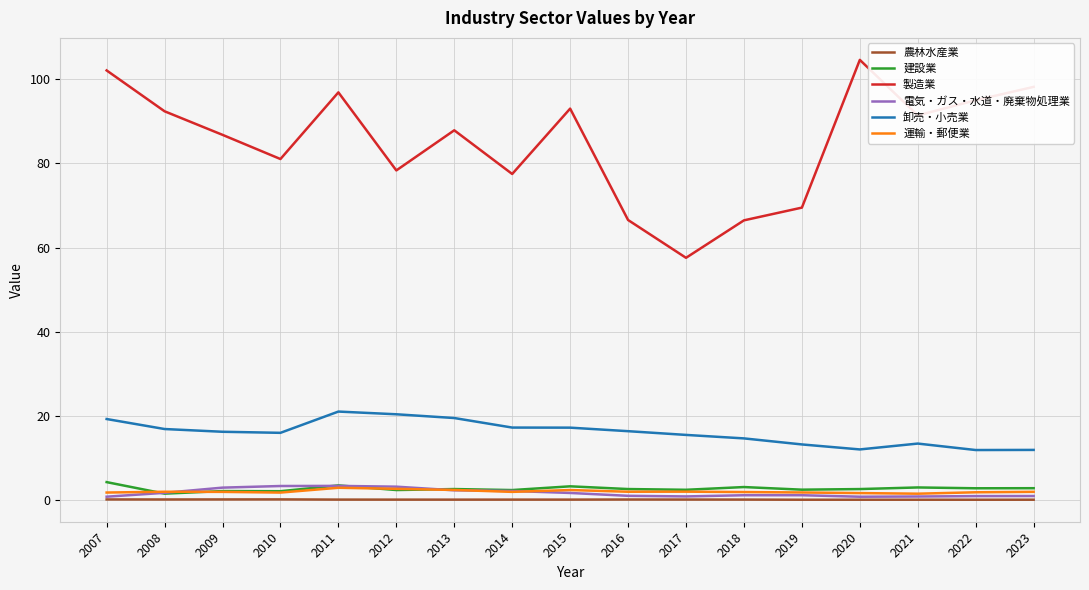

True or false: 卸売・小売業 has a value of 15.9 at 2010.

True